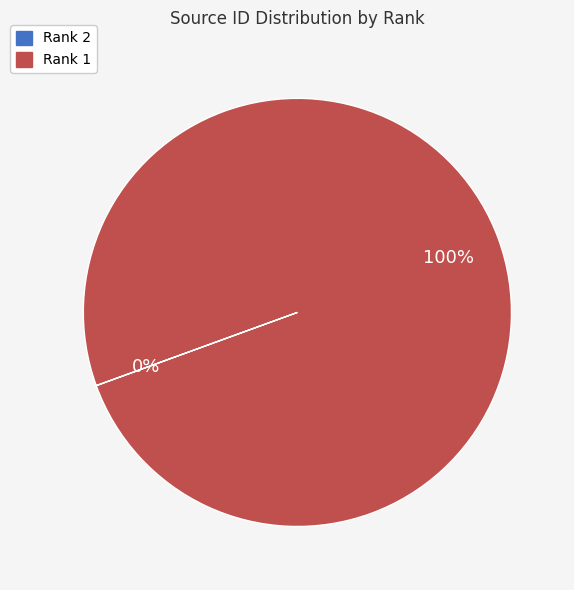

To the nearest percent, what is the average slice percentage?

50%